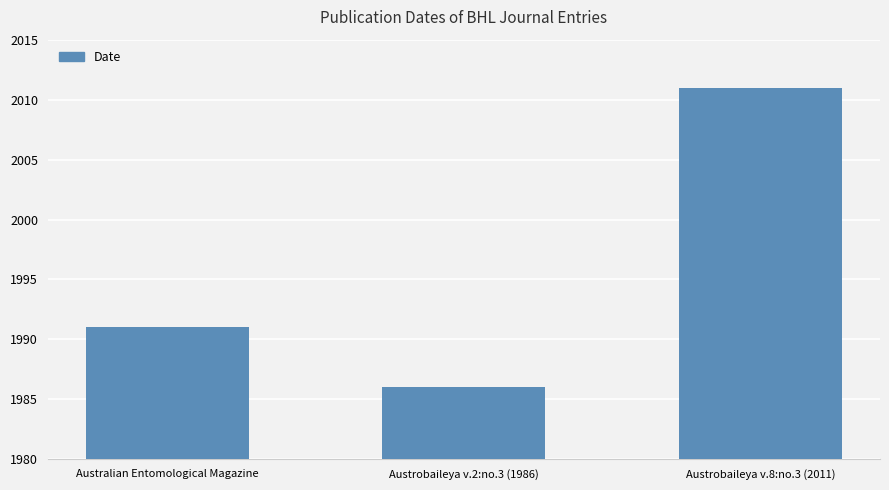

Are the bars horizontal?

No